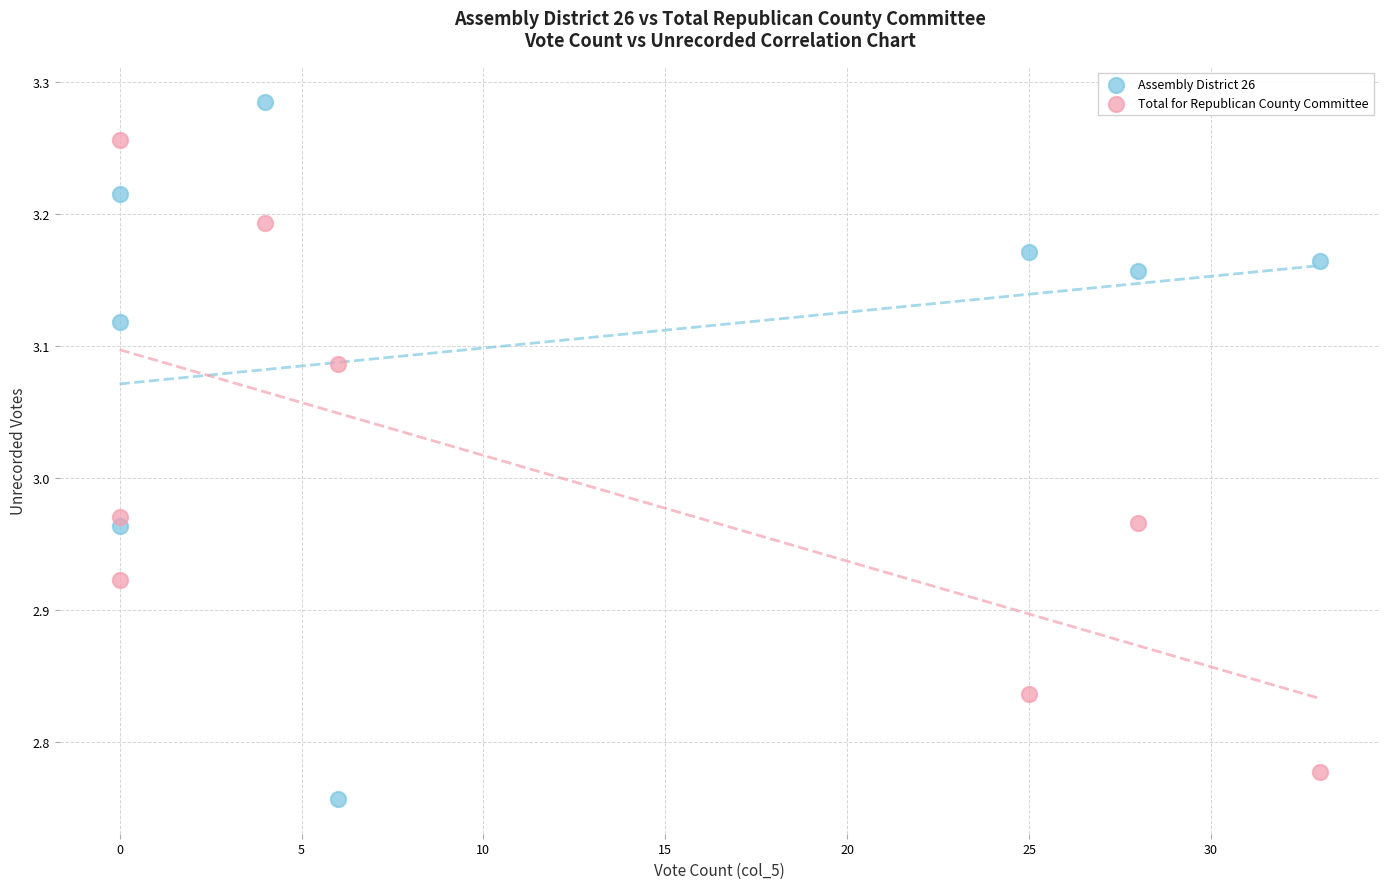

Which series has the largest Y range (max minus min)?

Assembly District 26